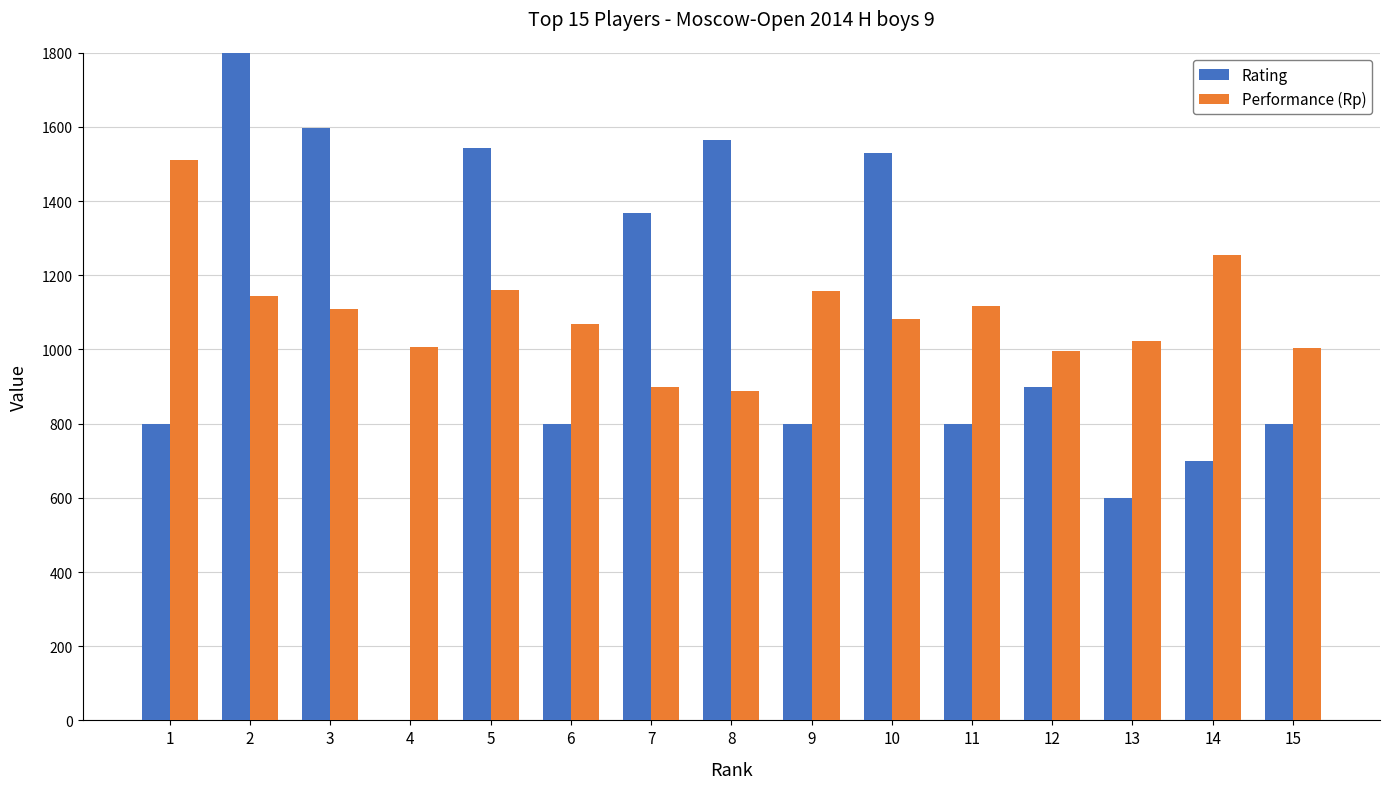

What is the sum of the Performance (Rp) values at 11 and 7?

2016